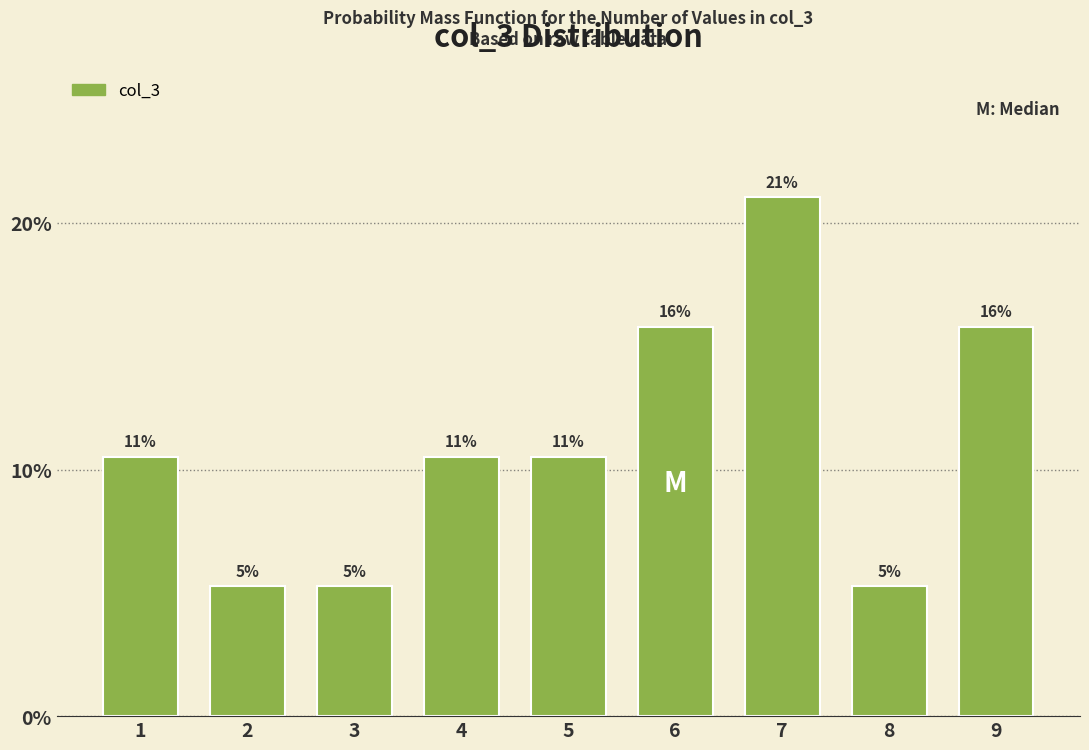

How many bars are there in total?

9